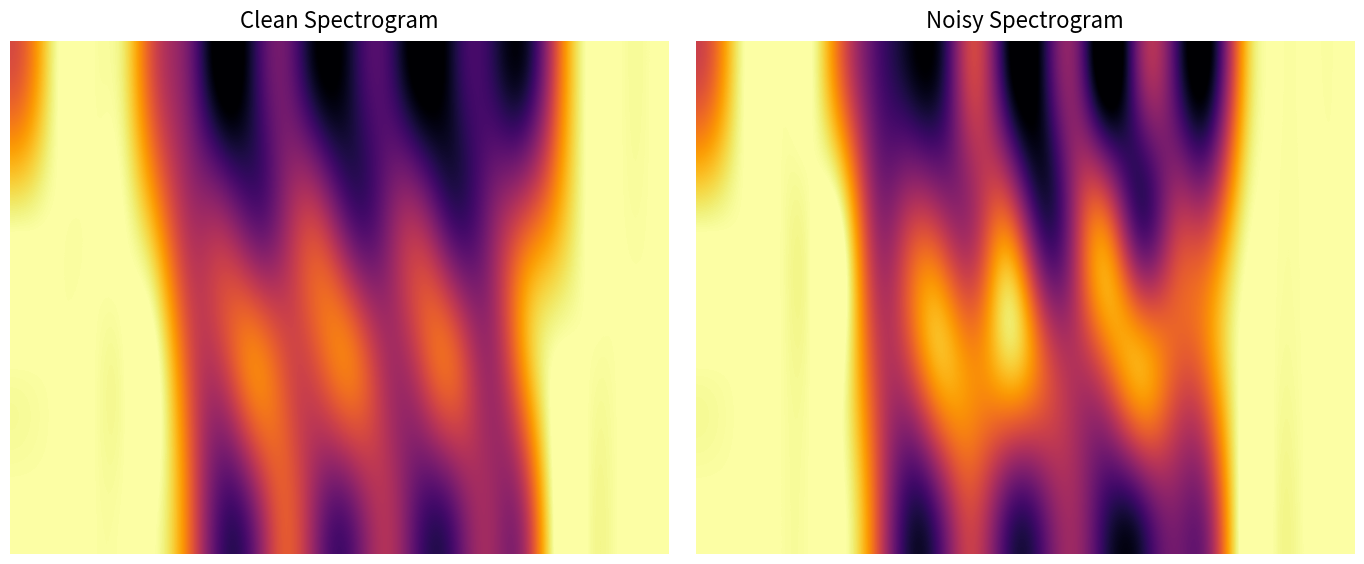

Which category has the lowest value across all series?

12